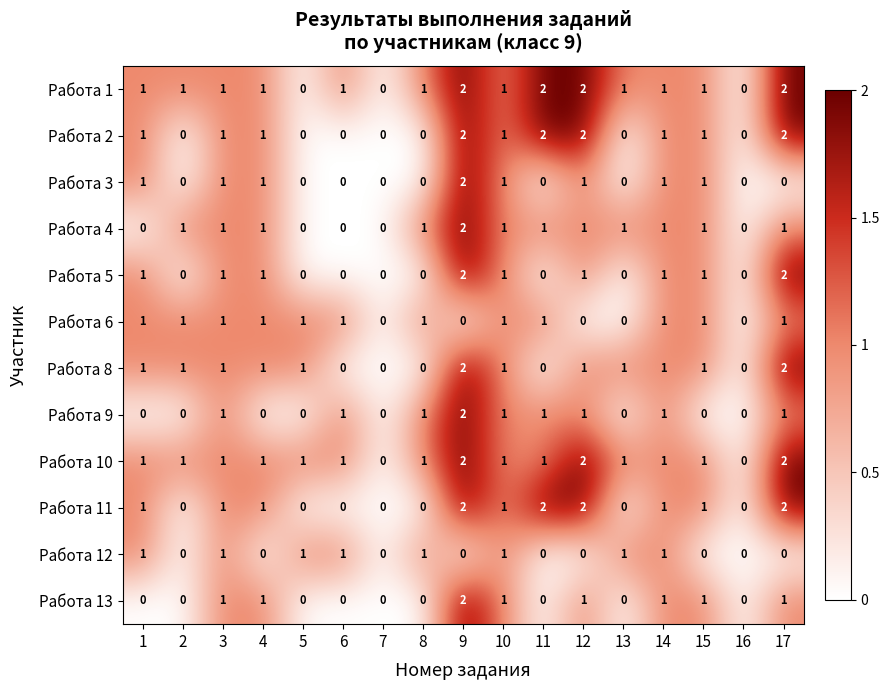

What is the maximum value shown in the chart?

2